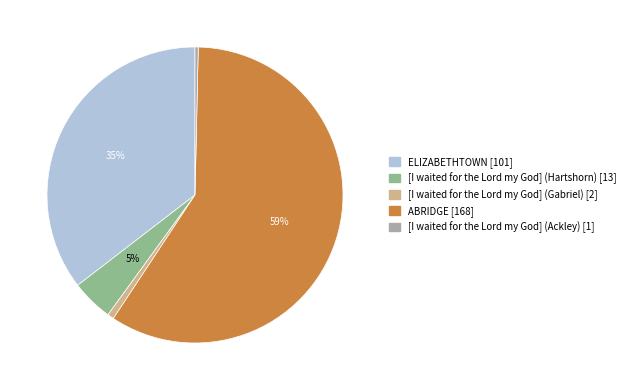

Count the number of slices in the pie.

5